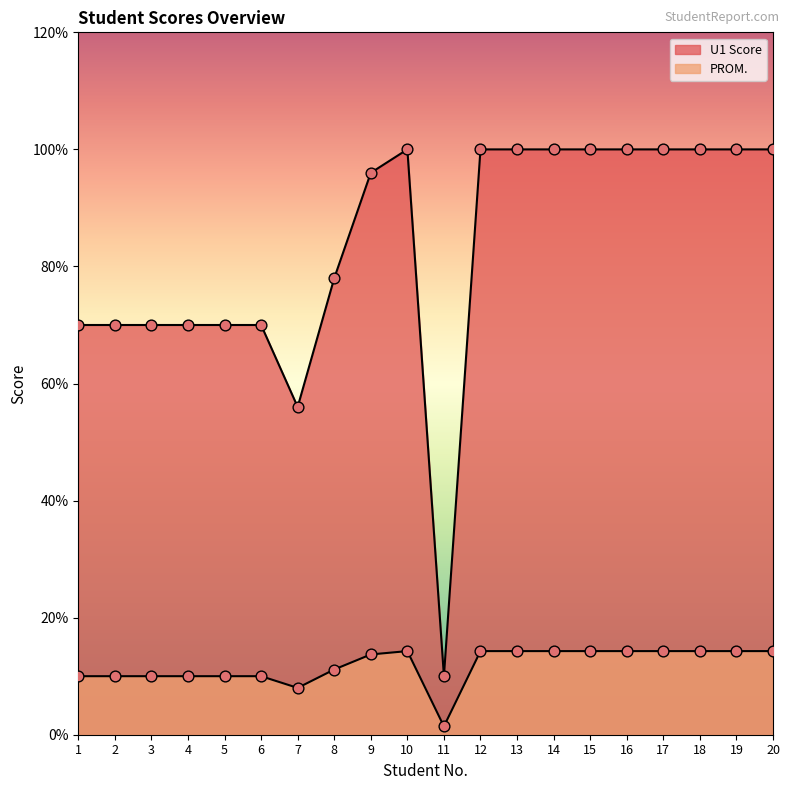

Which series contains the highest Y value?

PROM.